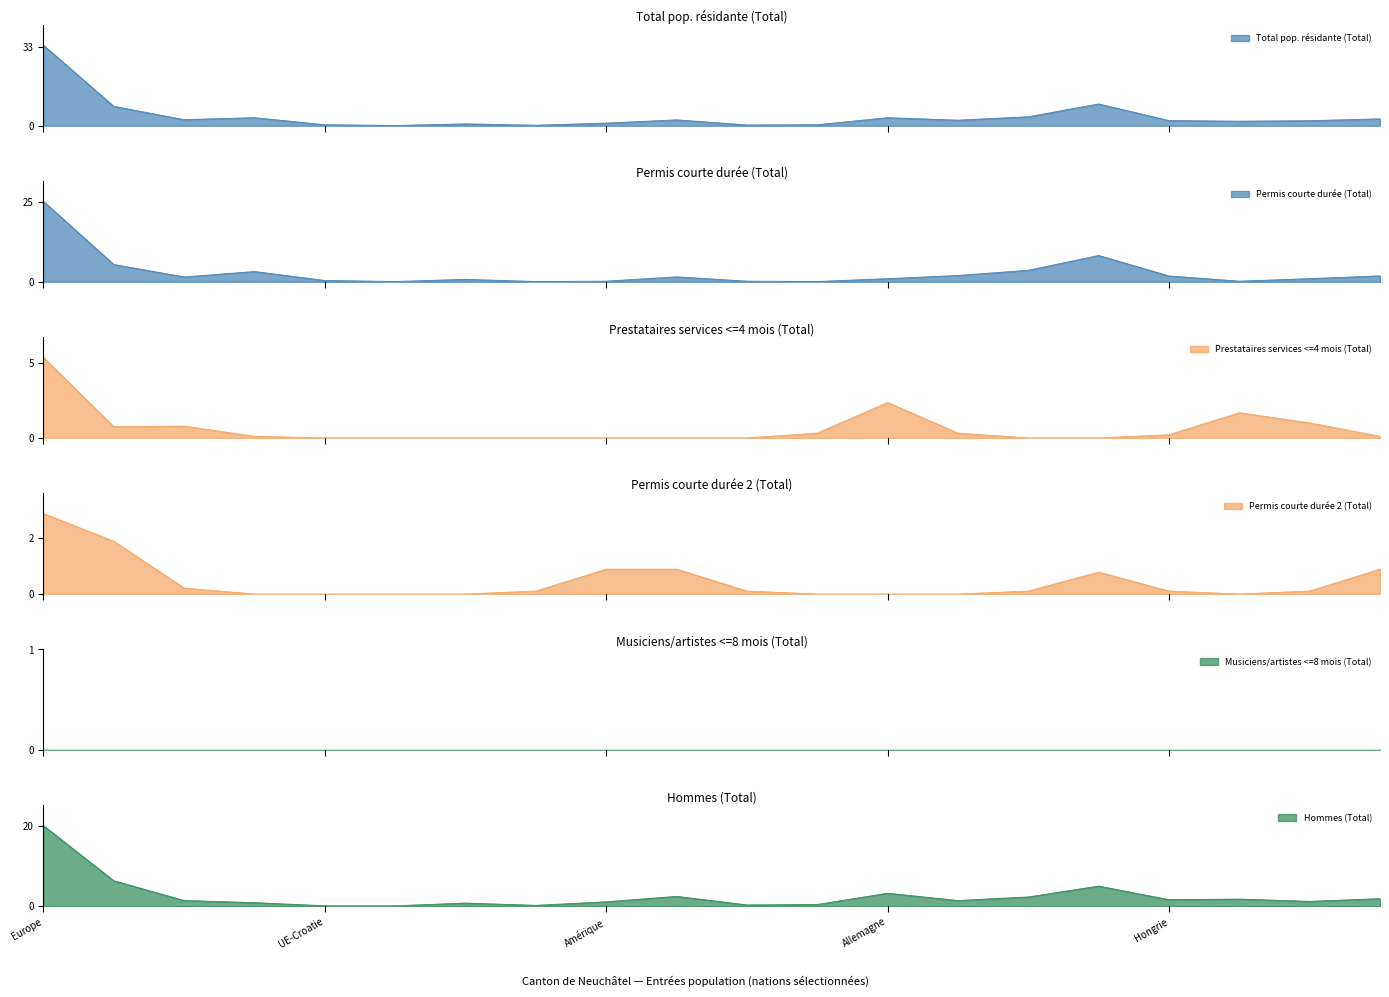

Is it true that Hommes (Total) equals 26.3 at Europe?

False